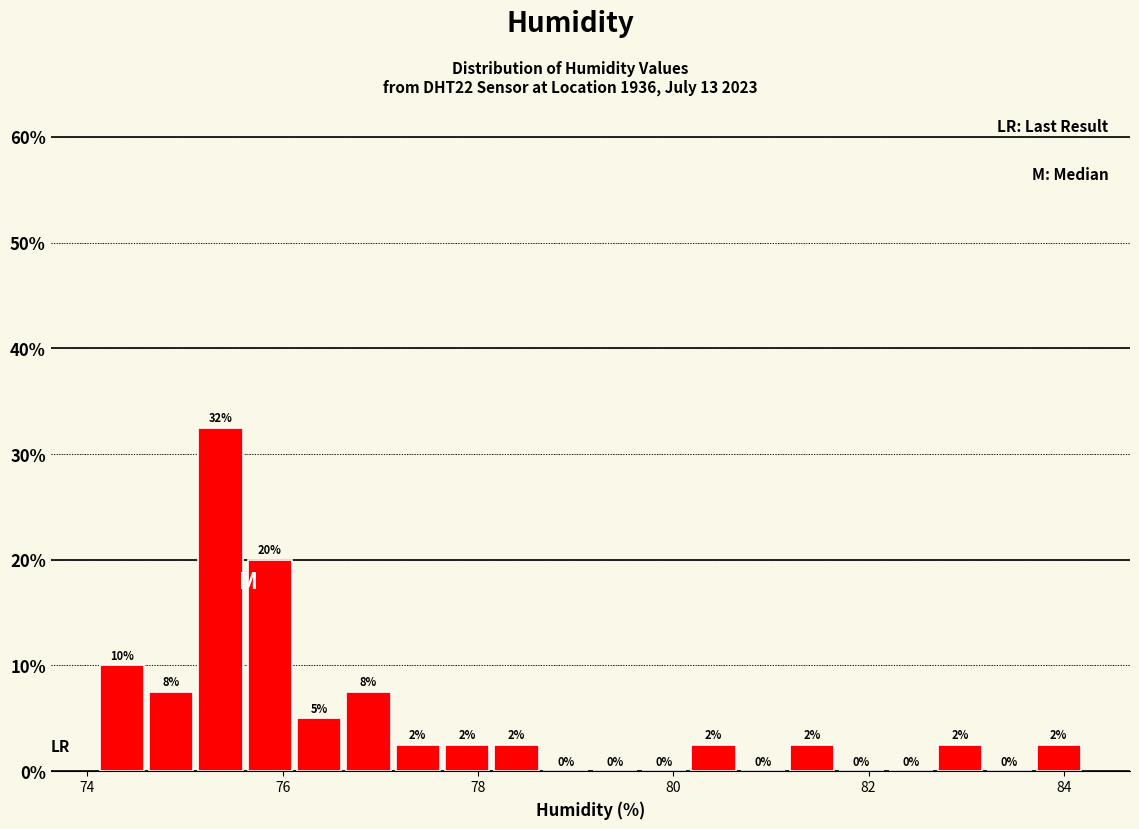

Read against the x-axis, roughly where is the centre of the tallest bar?

75.4